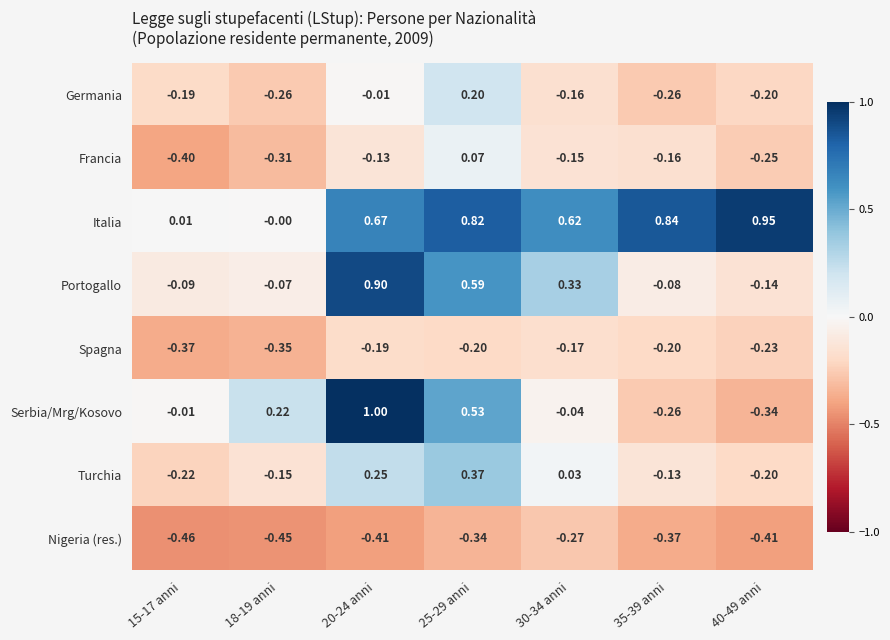

Count the number of categories in the chart.

7